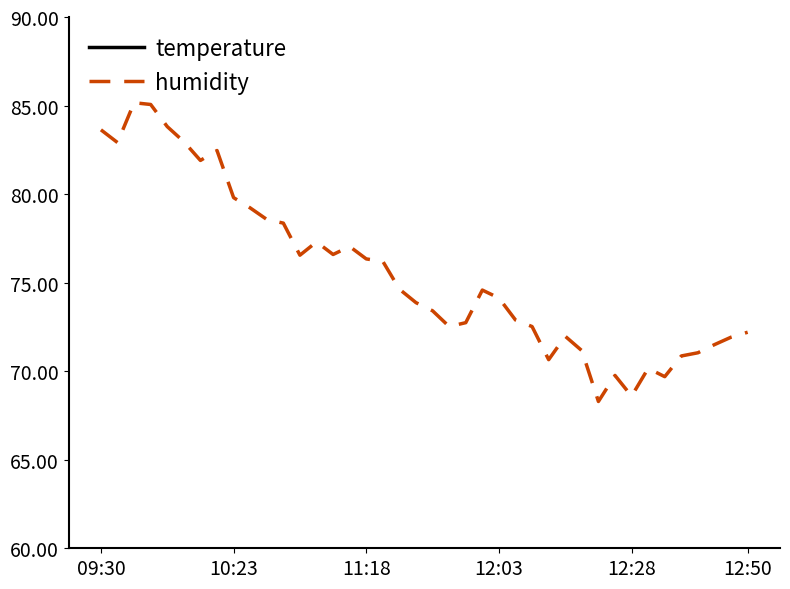

Is this an area chart (filled region under the line)?

No